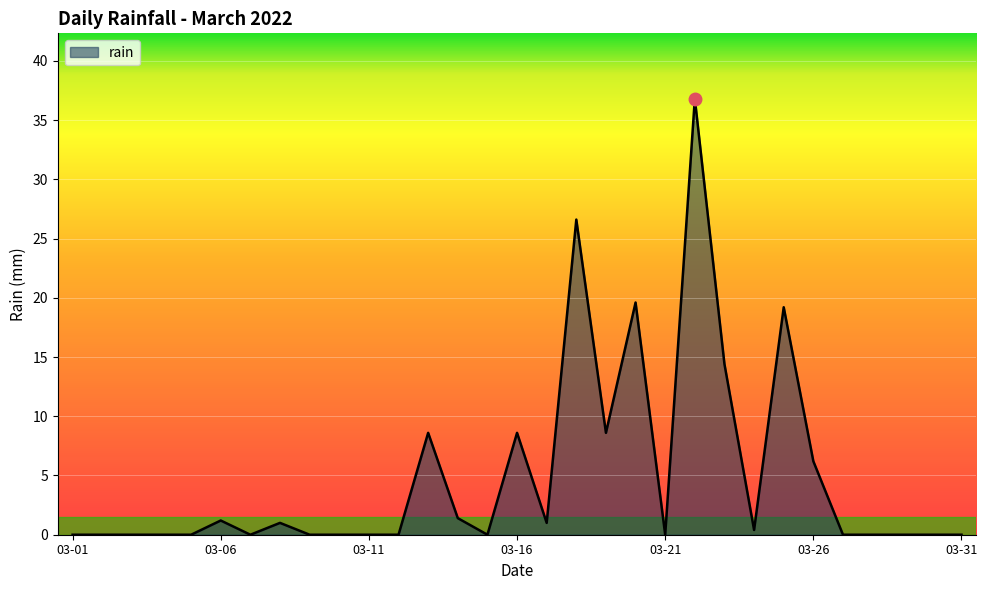

What is the difference between the maximum and minimum values?

36.8